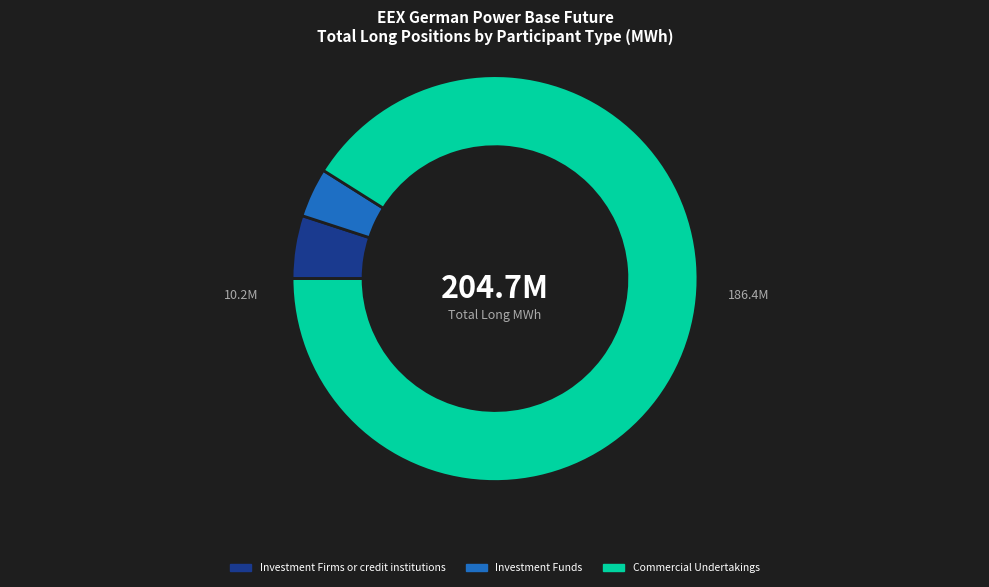

Is the sum of Commercial Undertakings and Investment Funds greater than half?

Yes